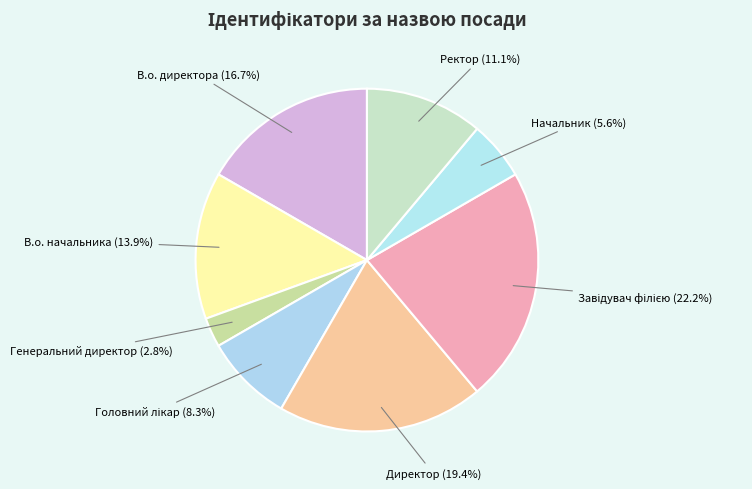

To the nearest percent, what percentage of the pie is В.о. начальника?

14%